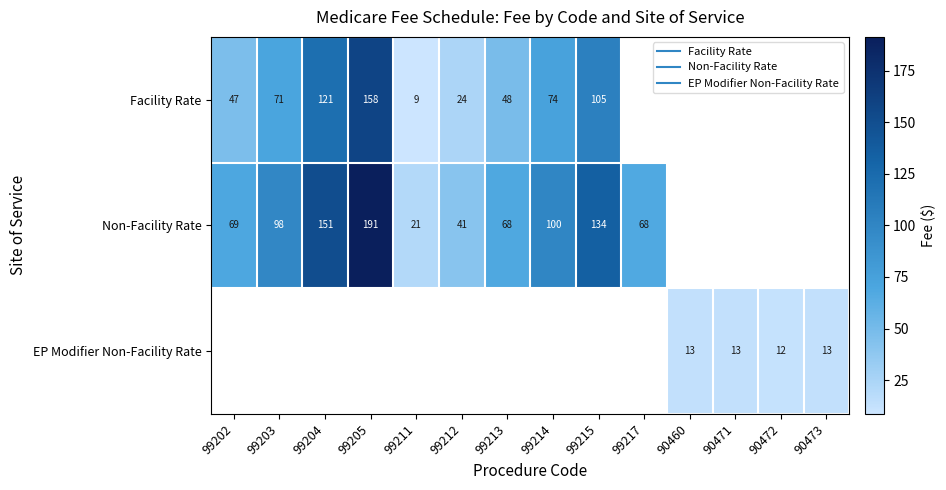

Between 99211 and 99204, which is larger?

99204